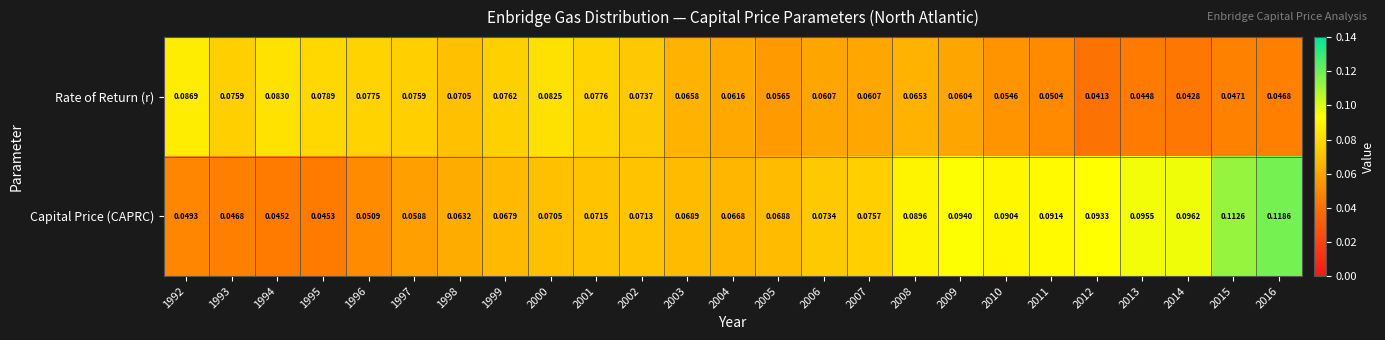

At how many categories does at least one series exceed 0?

25